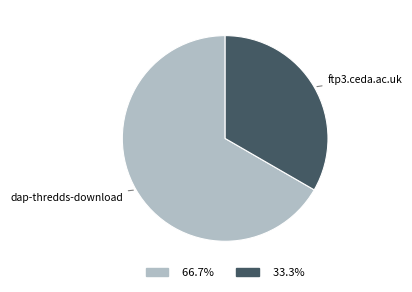

How many slices are in this pie chart?

2